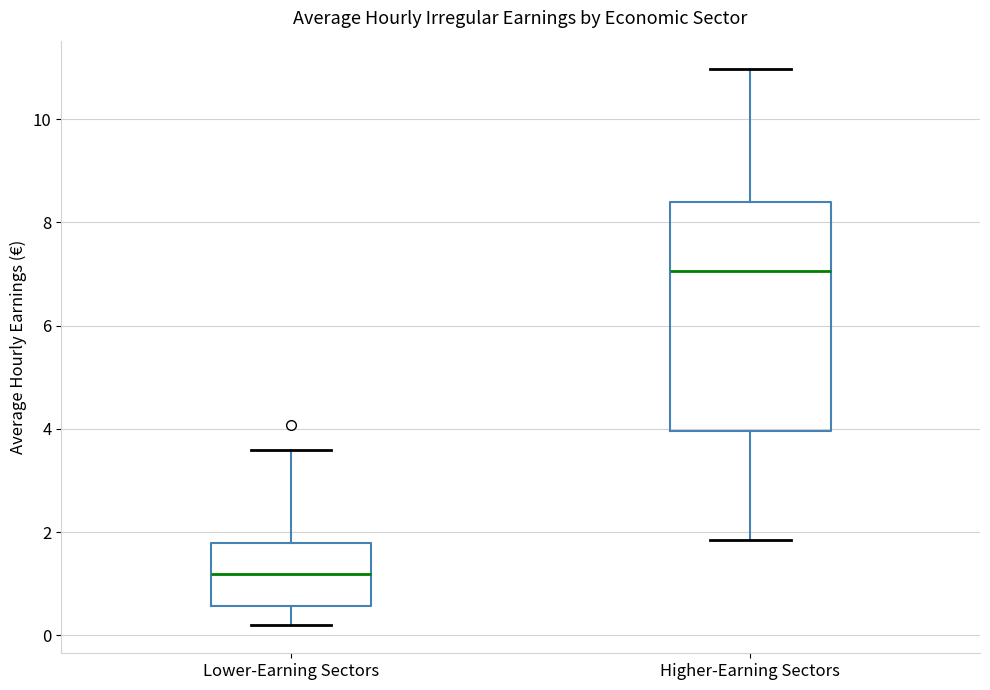

Where does the lower whisker of the box for Higher-Earning Sectors end on the y-axis? The values are not printed on the chart, so give them approximately, as read against the axis.

1.8